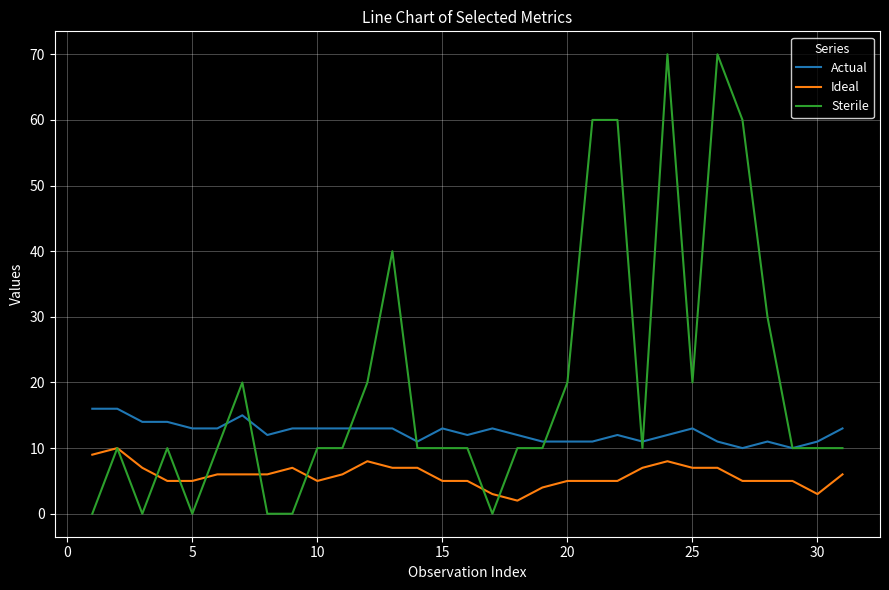

Reading right to left, transcribe all the data shown in this chart.

Actual: 13	11	10	11	10	11	13	12	11	12	11	11	11	12	13	12	13	11	13	13	13	13	13	12	15	13	13	14	14	16	16
Ideal: 6	3	5	5	5	7	7	8	7	5	5	5	4	2	3	5	5	7	7	8	6	5	7	6	6	6	5	5	7	10	9
Sterile: 10	10	10	30	60	70	20	70	10	60	60	20	10	10	0	10	10	10	40	20	10	10	0	0	20	10	0	10	0	10	0